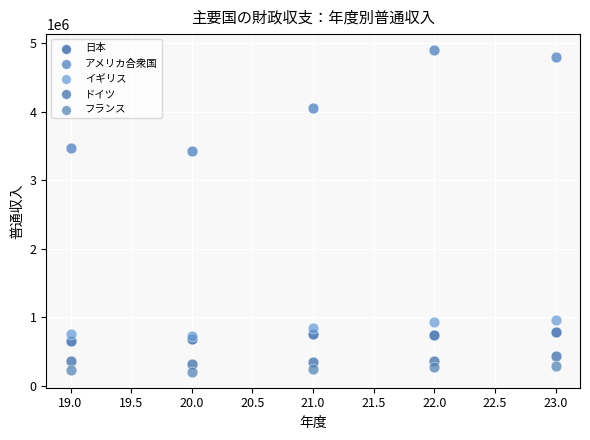

In the アメリカ合衆国 series, what Y value is closest to 4159281?

4047111